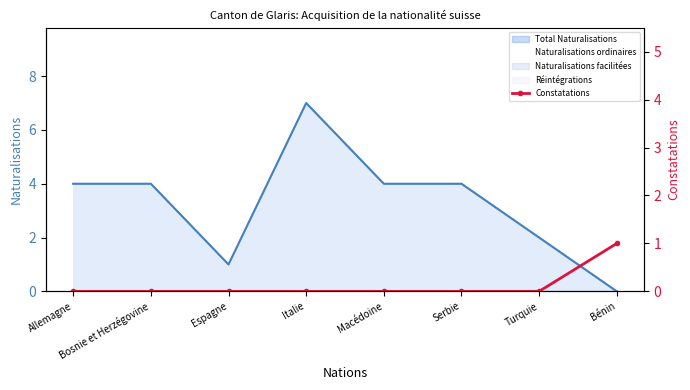

True or false: the data has more than 1 interior local peaks.

False